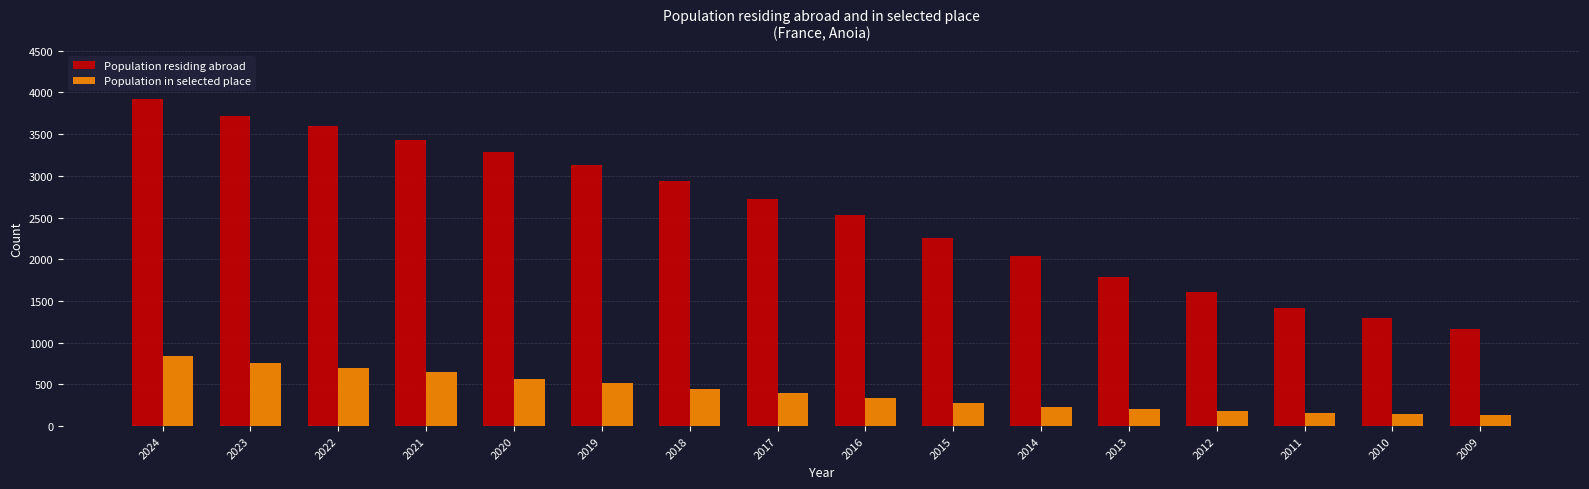

How many bars are there in total?

32